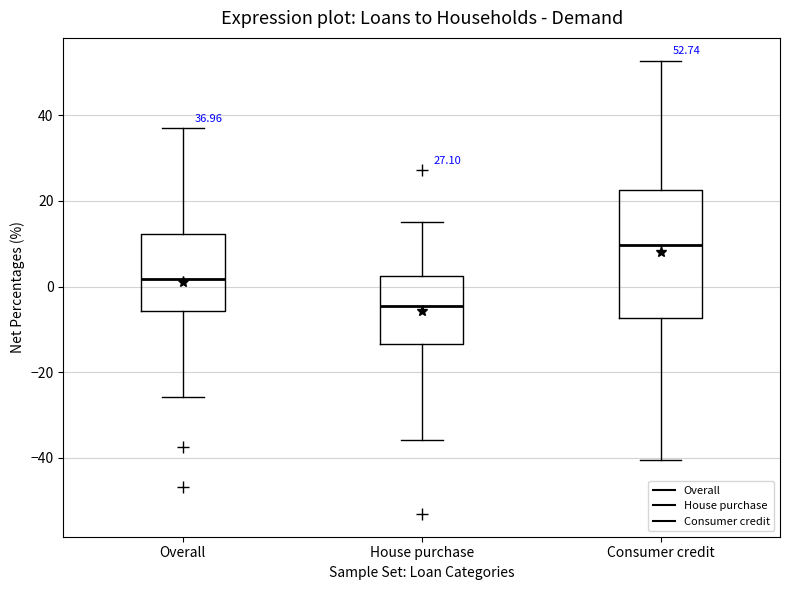

Comparing the boxes themselves (not the whiskers), which one is the tallest?

Consumer credit